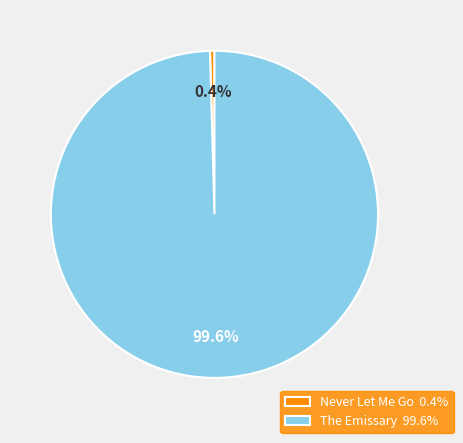

Does Never Let Me Go represent more than half of the total?

No